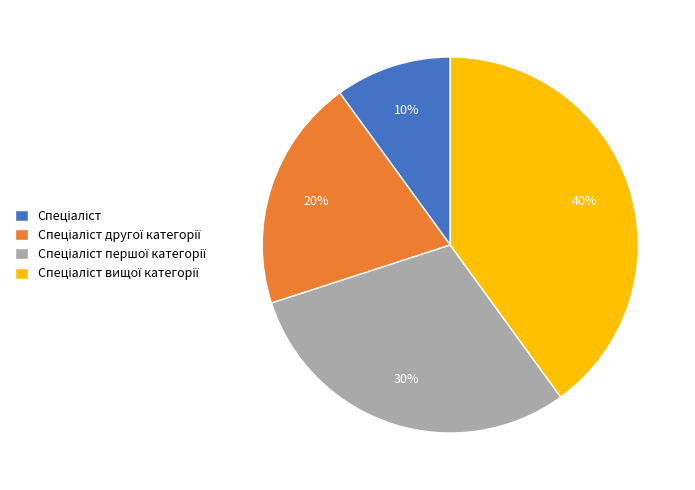

To the nearest percent, what is the average slice percentage?

25%